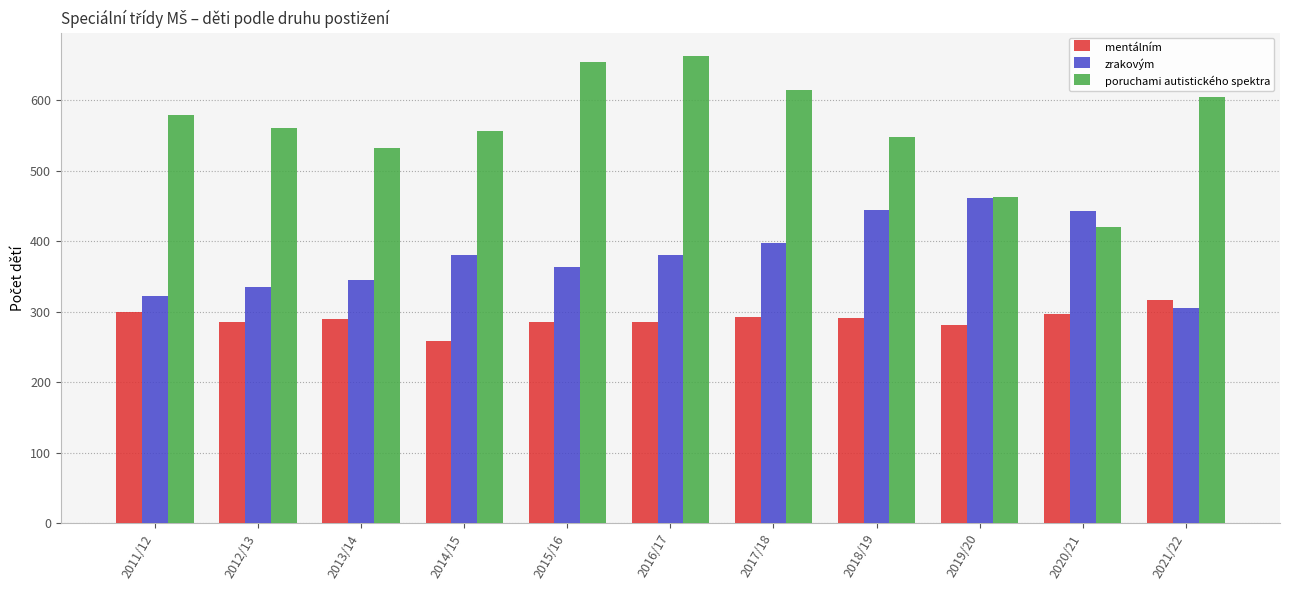

List the series in order of their peak value, highest first.

poruchami autistického spektra, zrakovým, mentálním